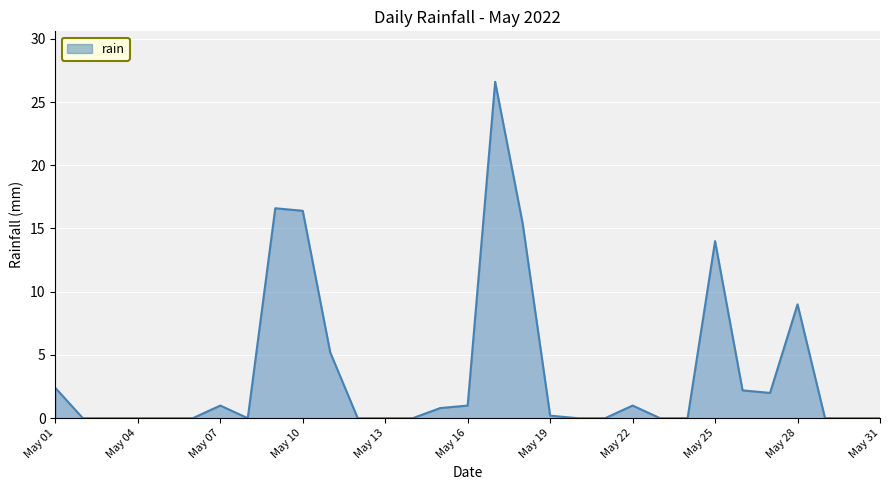

What is the greatest value displayed?

26.6